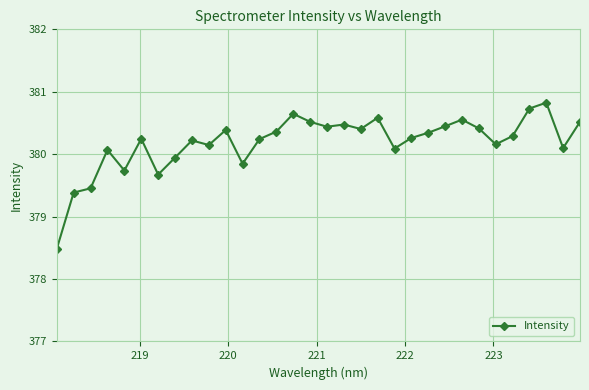

True or false: there are more than 1 points higher than both neighbors.

True